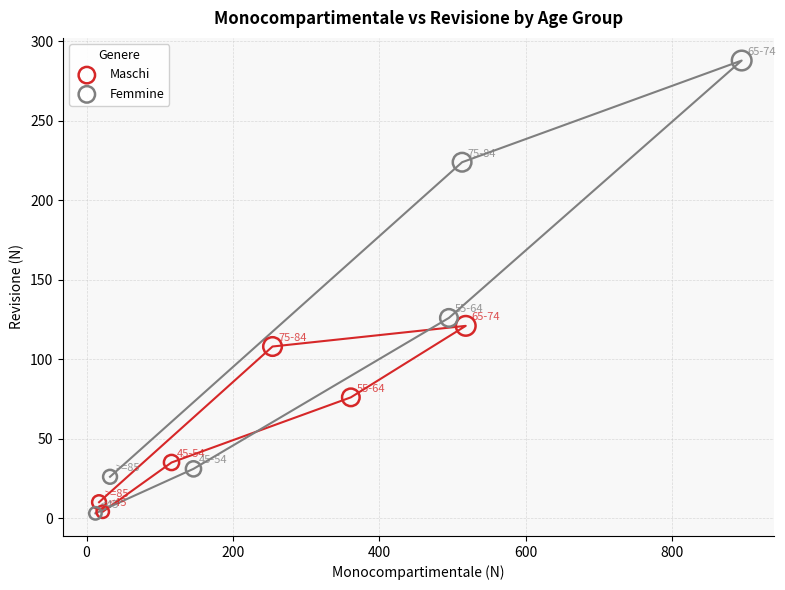

Which series contains the highest Y value?

Femmine